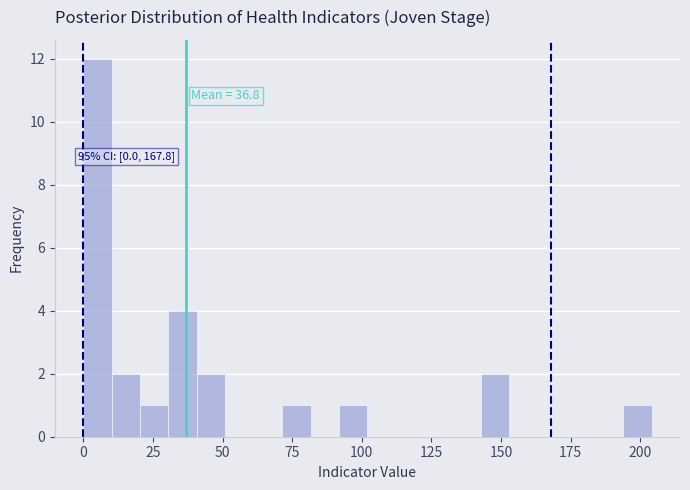

Around what value on the x-axis is the tallest bar? Give the approximate position of its centre, as read against the axis.

5